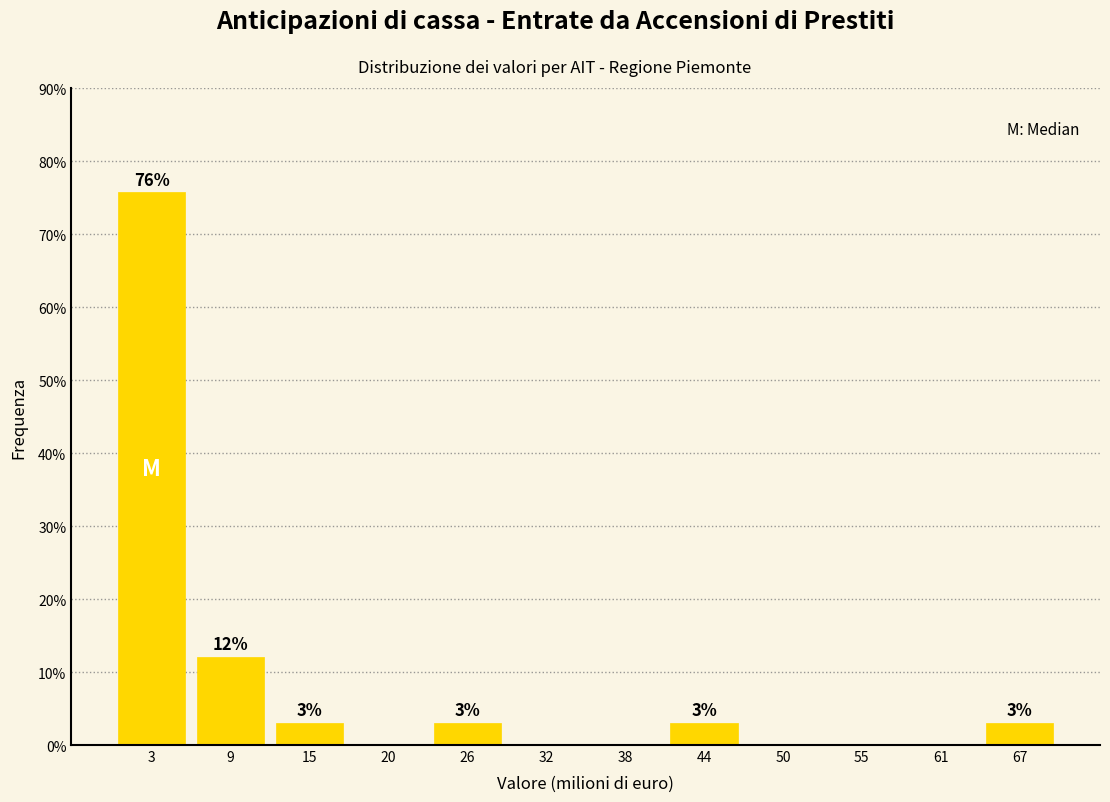

Which range on the x-axis has the tallest bar?

0 to 6